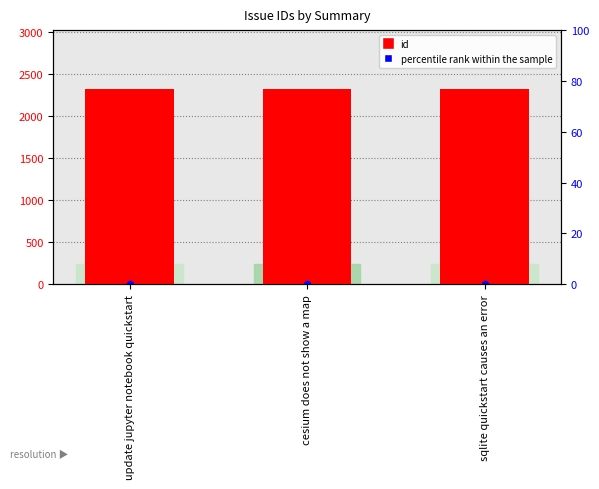

Which series has the widest spread of Y values?

id